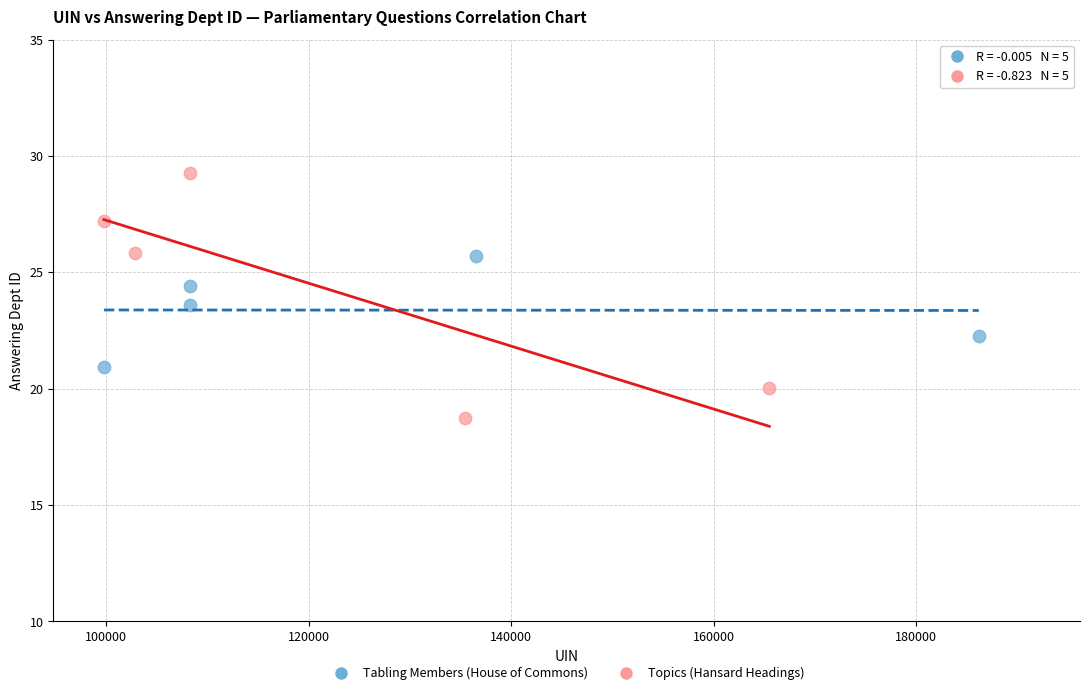

Which series contains the lowest Y value?

Topics (Hansard Headings)